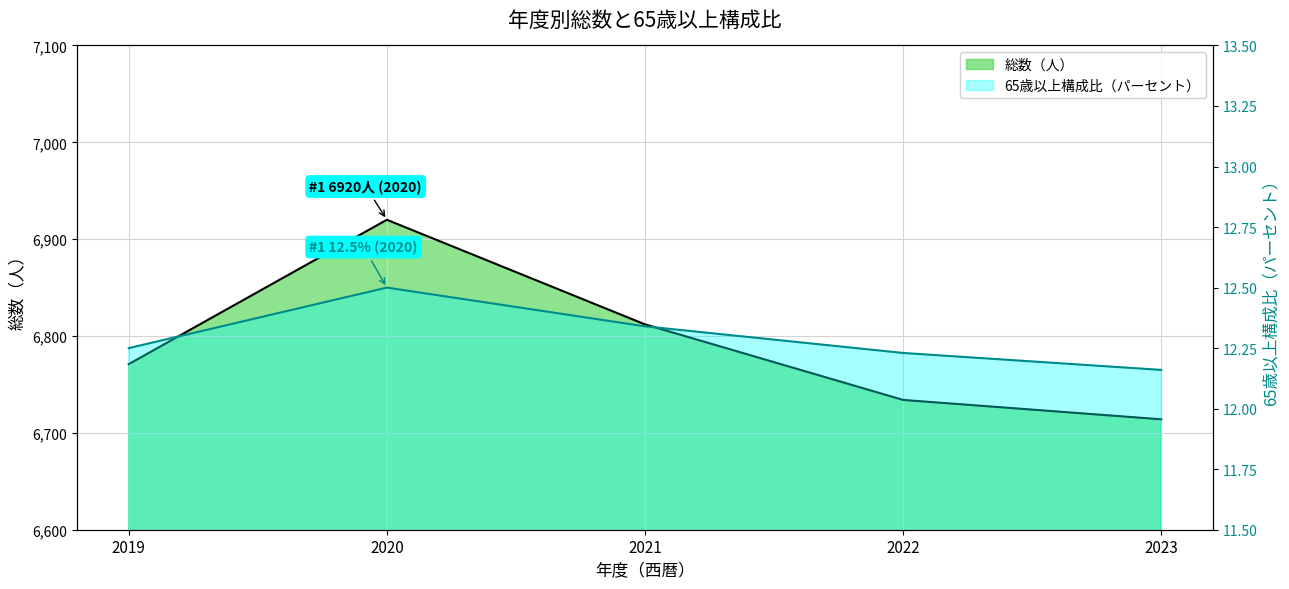

List the labels in order of 総数（人） value, smallest first.

2023, 2022, 2019, 2021, 2020